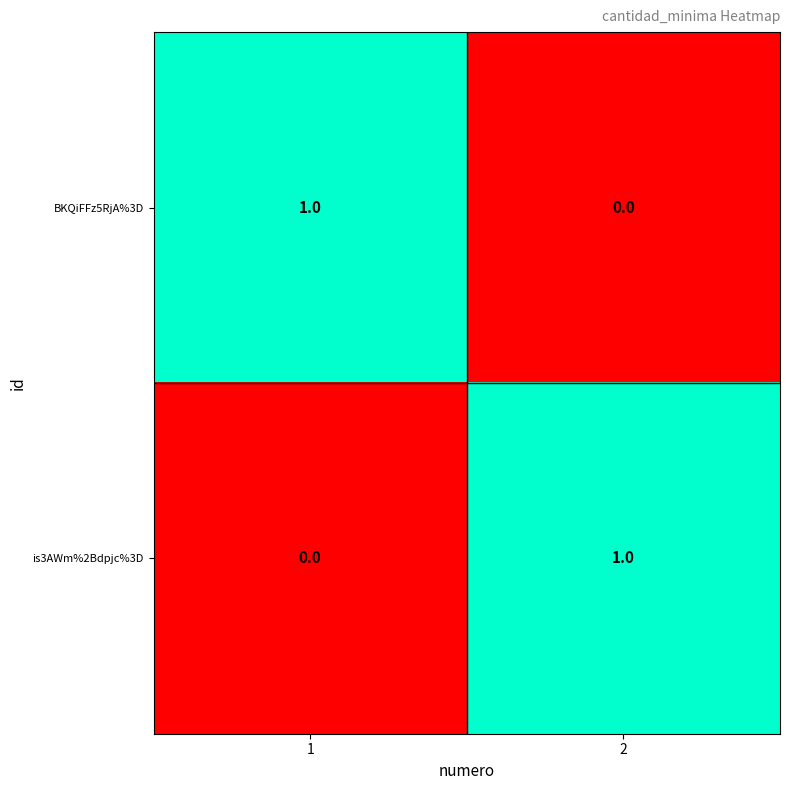

The value of BKQiFFz5RjA%3D at 2 is 0. True or false?

True